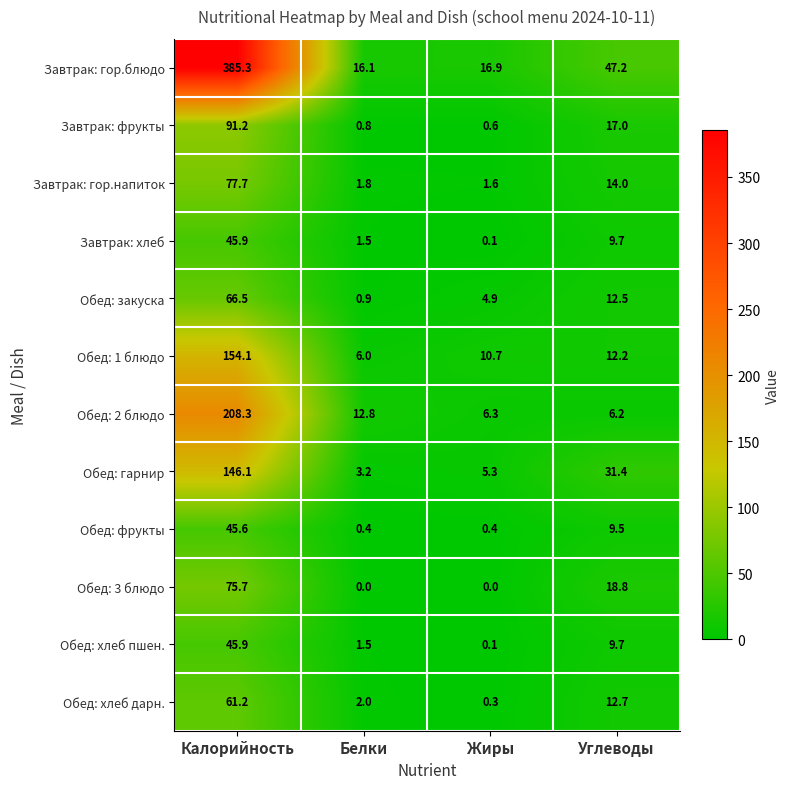

List the labels in order of Завтрак: фрукты value, largest first.

Калорийность, Углеводы, Белки, Жиры